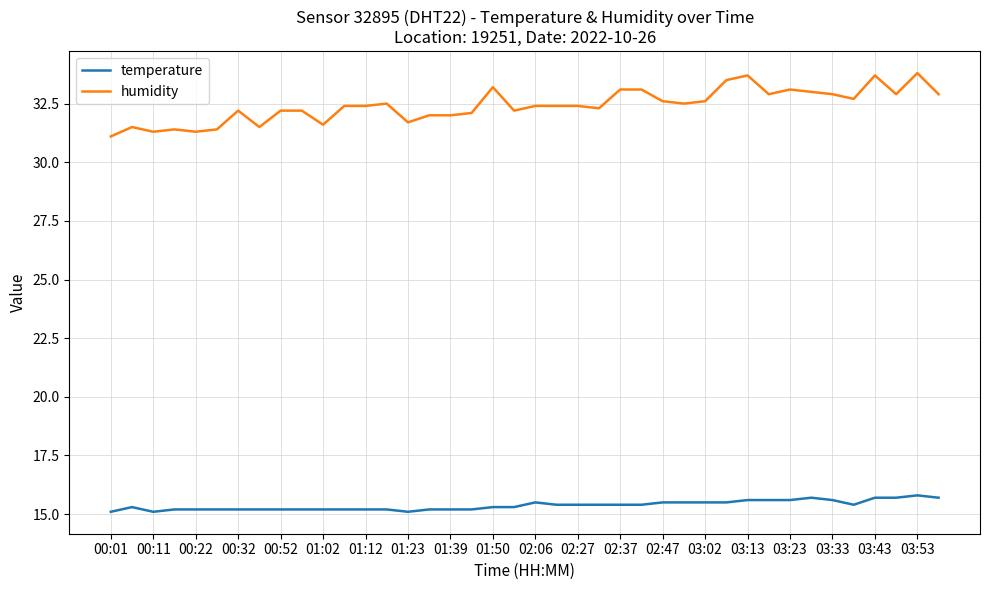

Which series has the largest range (max minus min)?

humidity